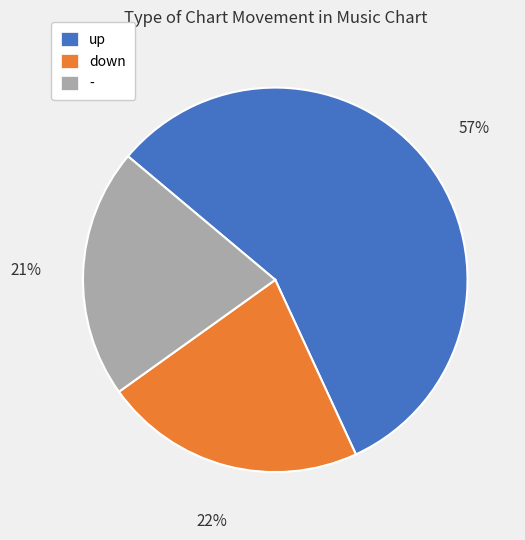

Which slice represents more than half of the pie?

up